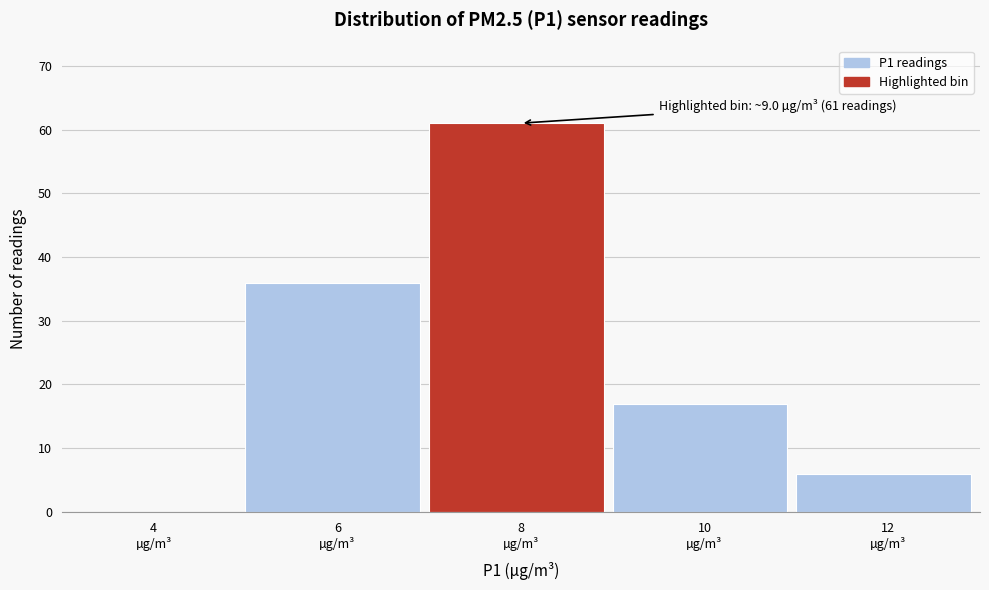

What is the sum of all values?

120